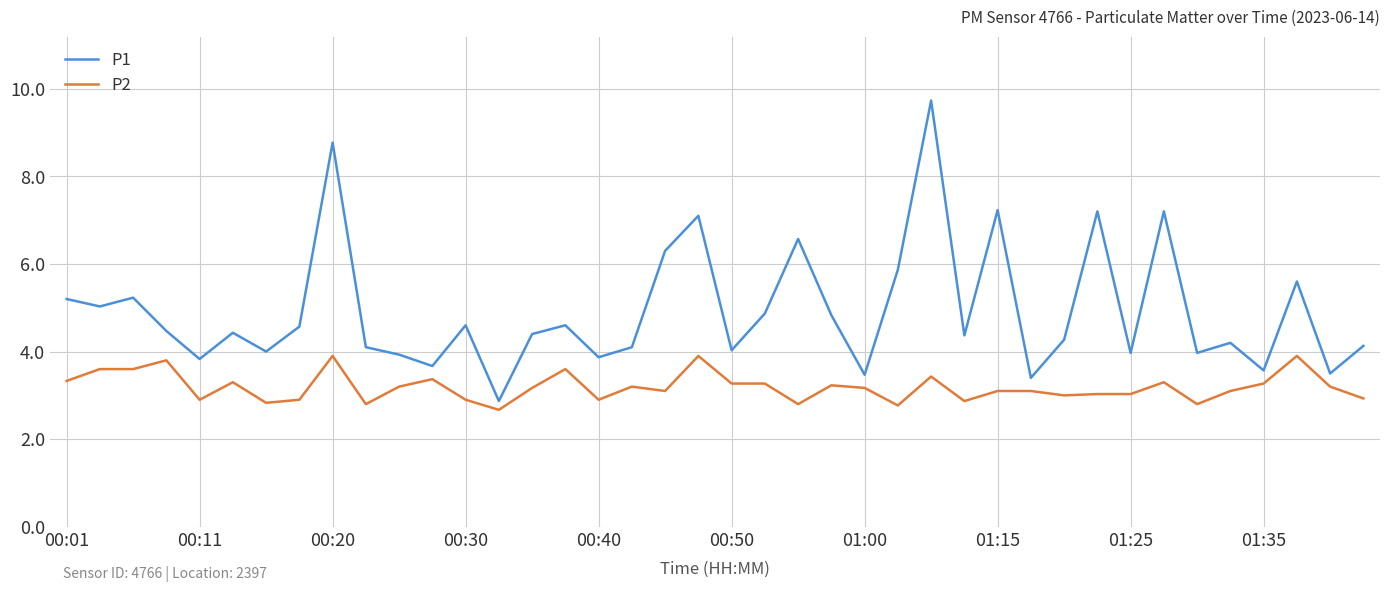

Rank the series by their maximum value, from lowest to highest.

P2, P1